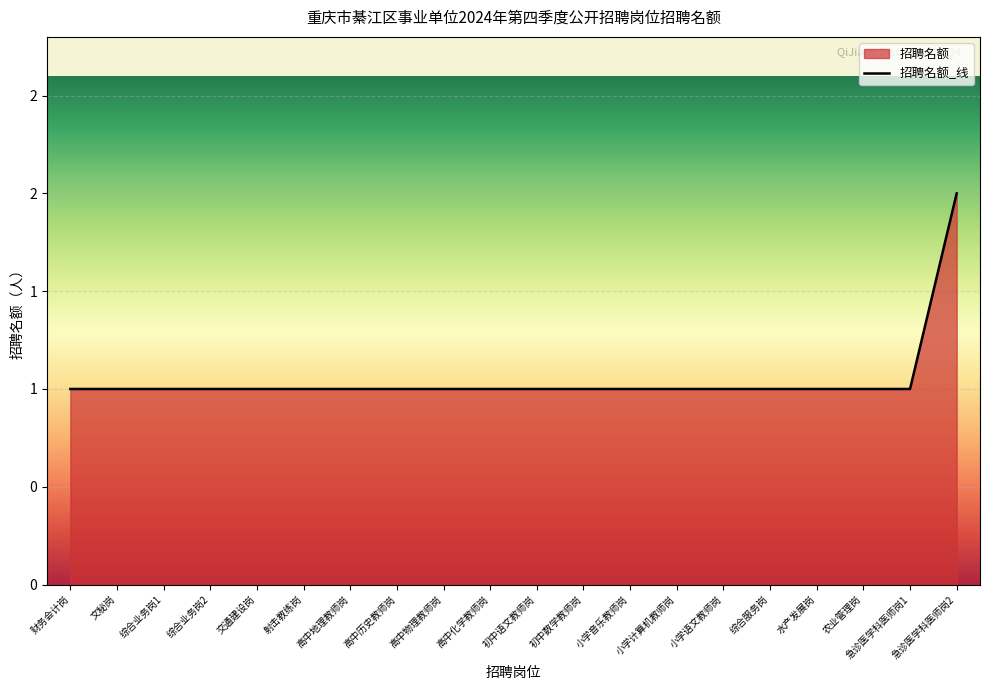

Reading right to left, transcribe all the data shown in this chart.

急诊医学科医师岗2=2	急诊医学科医师岗1=1	农业管理岗=1	水产发展岗=1	综合服务岗=1	小学语文教师岗=1	小学计算机教师岗=1	小学音乐教师岗=1	初中数学教师岗=1	初中语文教师岗=1	高中化学教师岗=1	高中物理教师岗=1	高中历史教师岗=1	高中地理教师岗=1	射击教练岗=1	交通建设岗=1	综合业务岗2=1	综合业务岗1=1	文秘岗=1	财务会计岗=1